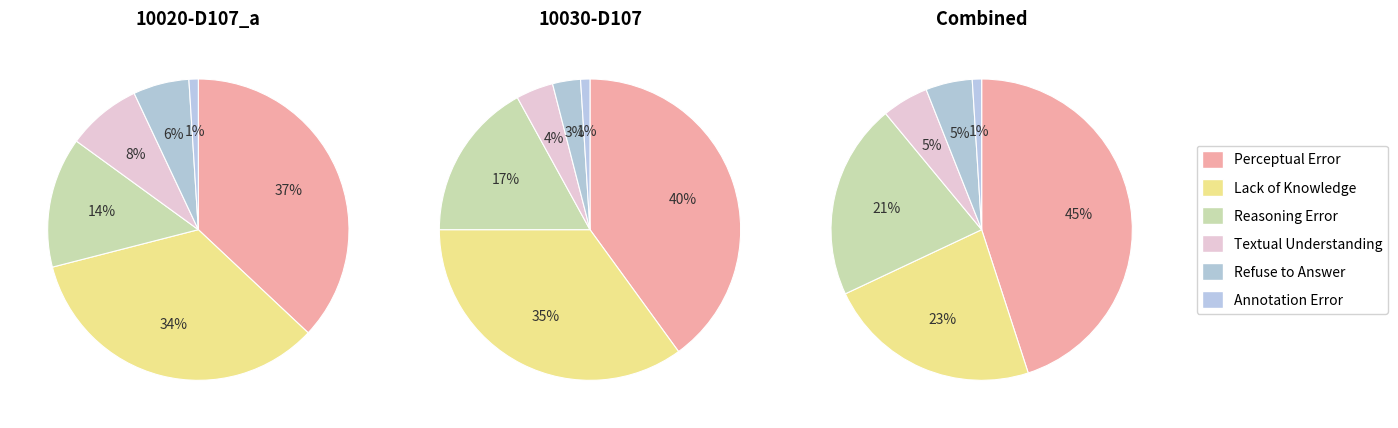

What portion of the pie excludes 2020-12-20?

100.0%